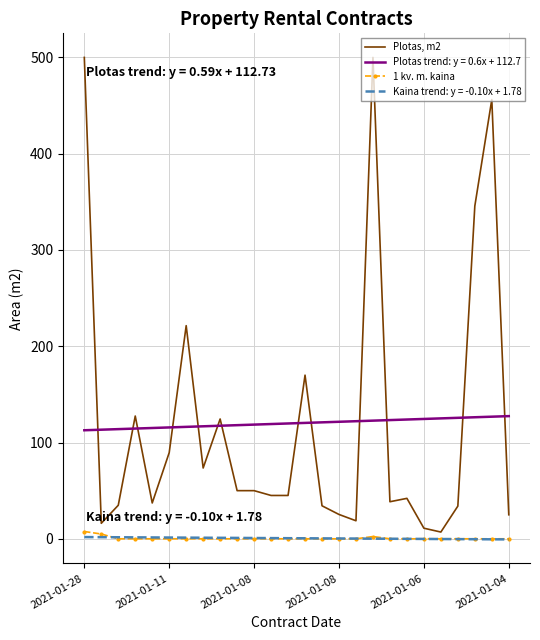

What is the difference between the maximum and minimum values in the 1 kv. m. kaina series?

7.6